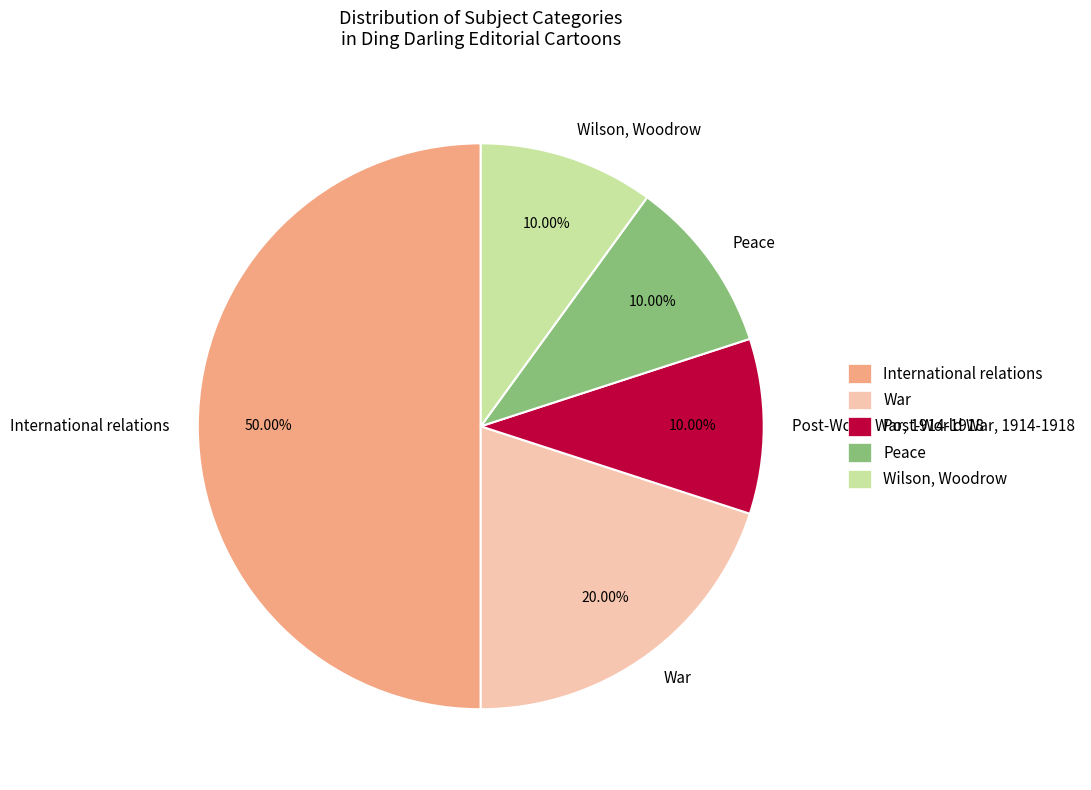

Approximately how many times larger is the value at Wilson, Woodrow compared to Post-World War, 1914-1918?

1.0